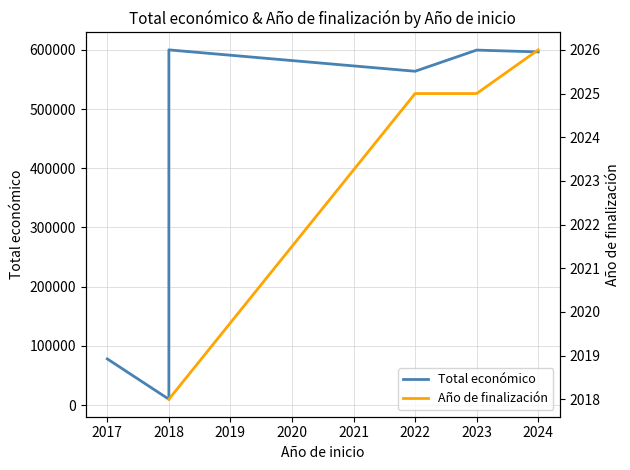

True or false: Año de finalización has more than 0 interior local peaks.

False